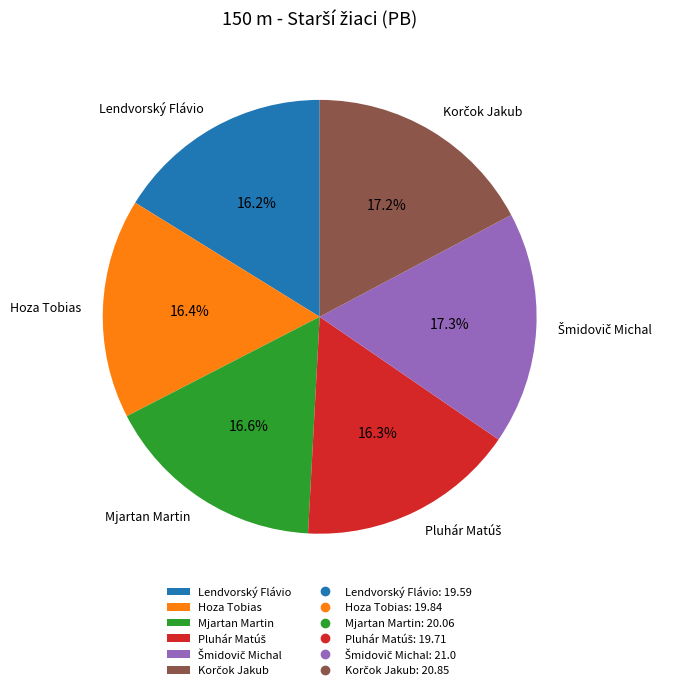

Is there any slice that represents more than half of the pie?

No